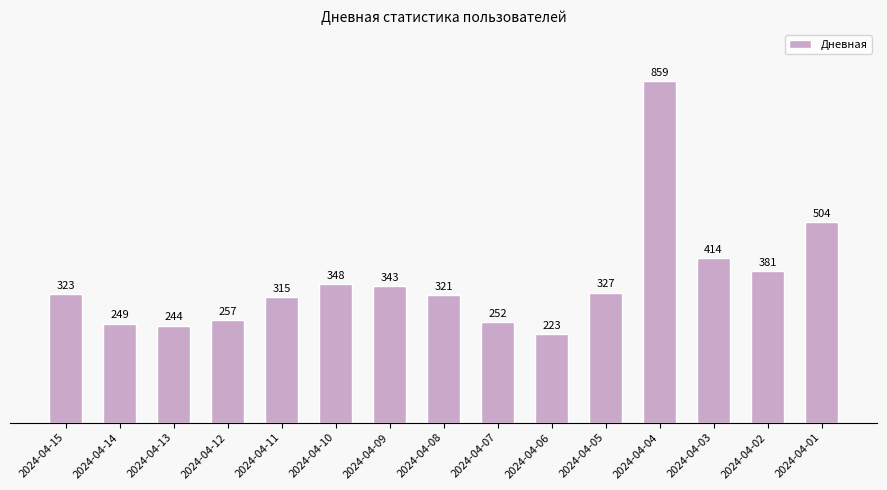

What is the average value?

357